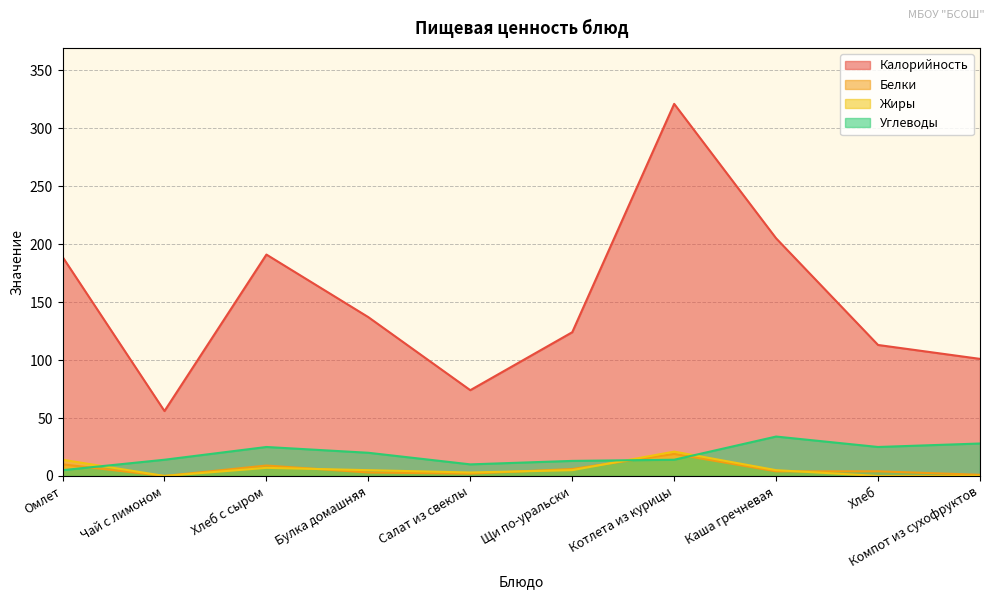

Rank the series at Салат из свеклы from lowest to highest value.

Белки, Жиры, Углеводы, Калорийность